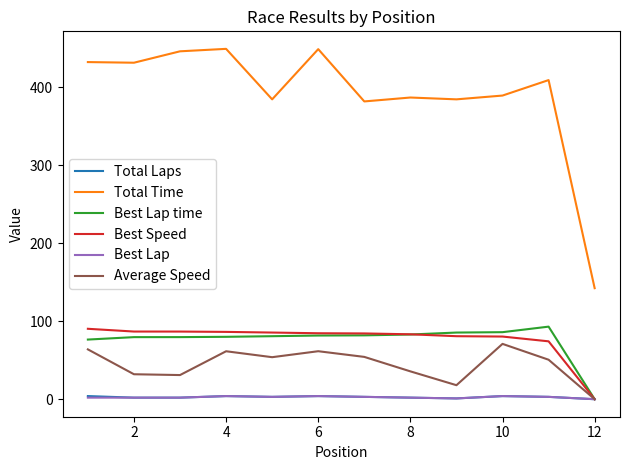

What is the sum of all Best Speed values?

922.3